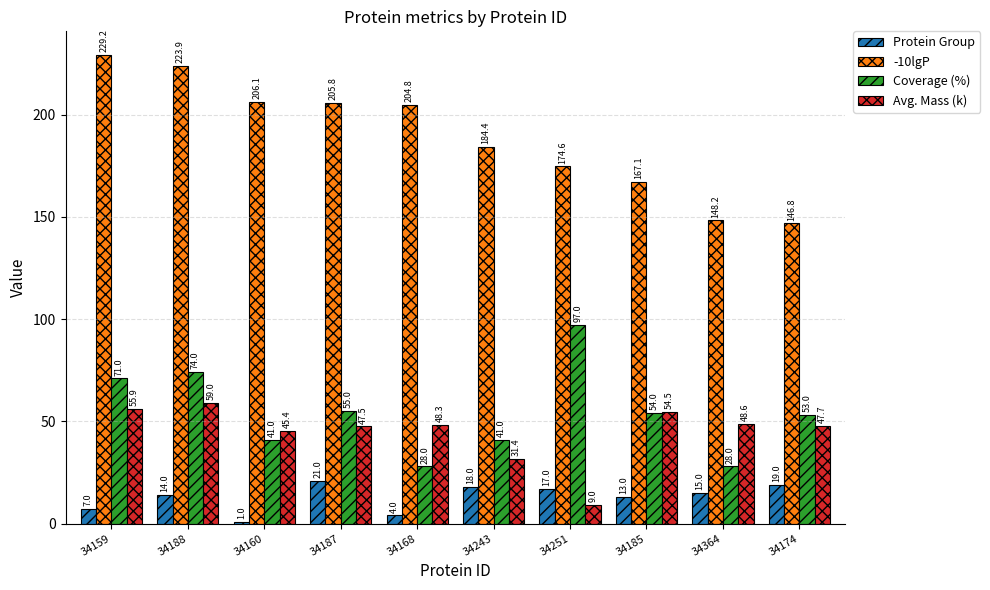

At how many categories does at least one series exceed 64?

10